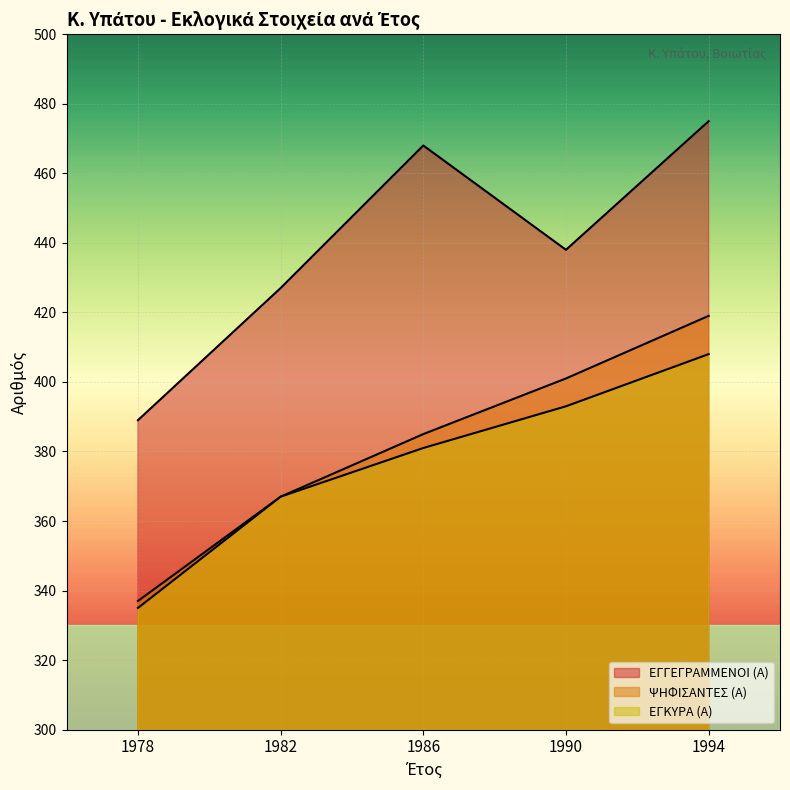

True or false: ΕΓΚΥΡΑ (Α) and ΨΗΦΙΣΑΝΤΕΣ (Α) cross at least once.

False